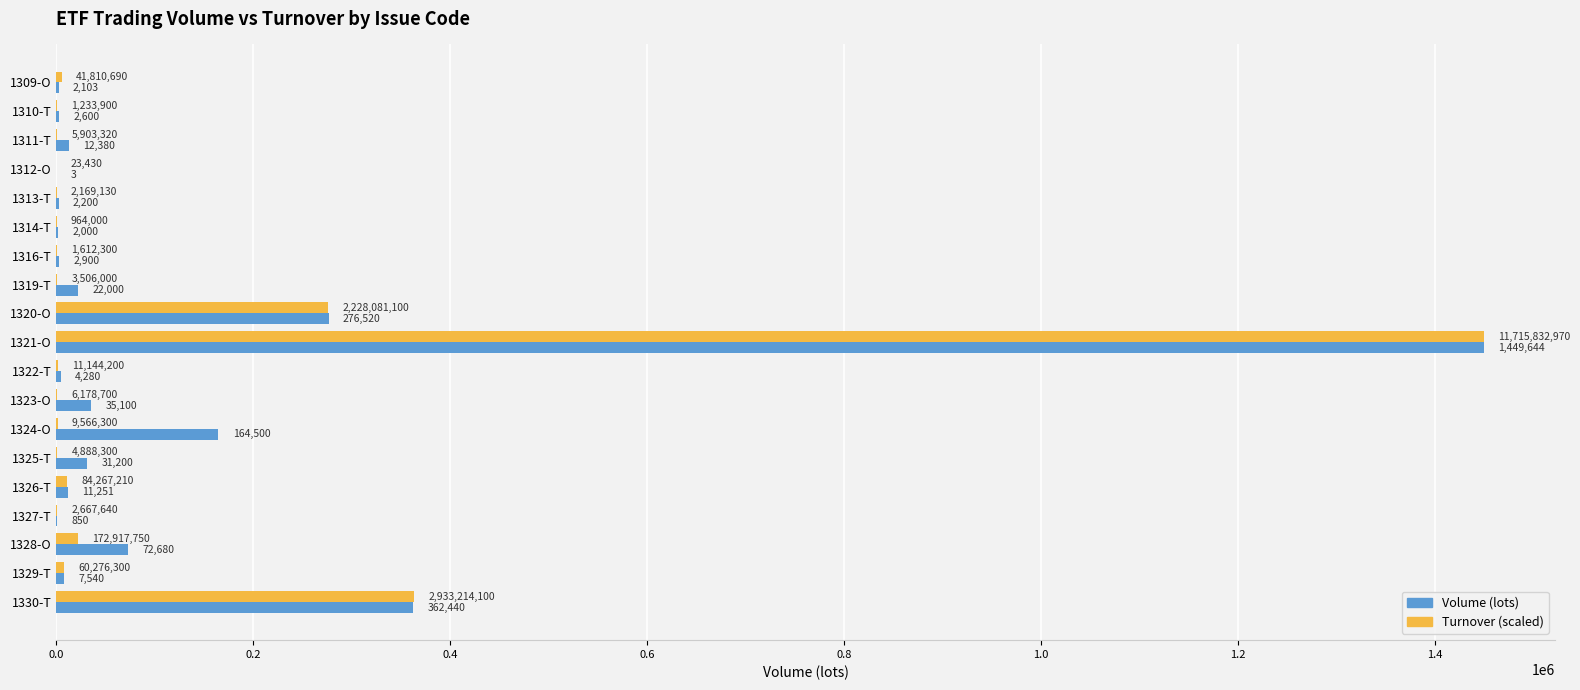

At which category is the sum across all series the highest?

1321-O